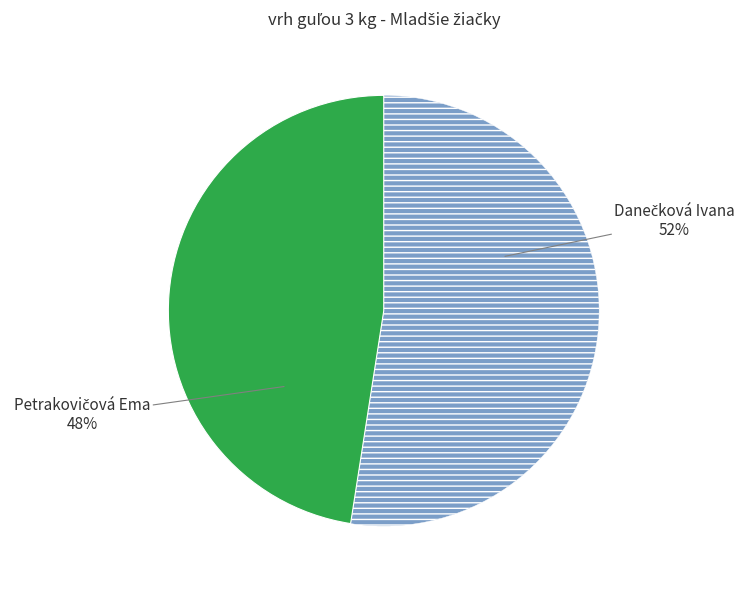

To the nearest percent, what is the average slice percentage?

50%